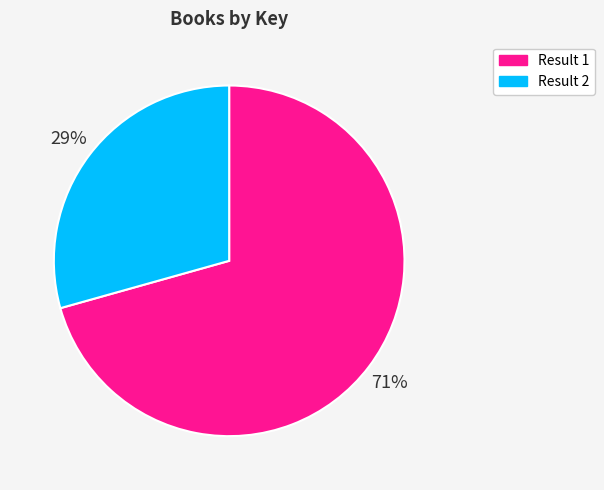

The Result 1 slice represents 71% of the pie. True or false?

True